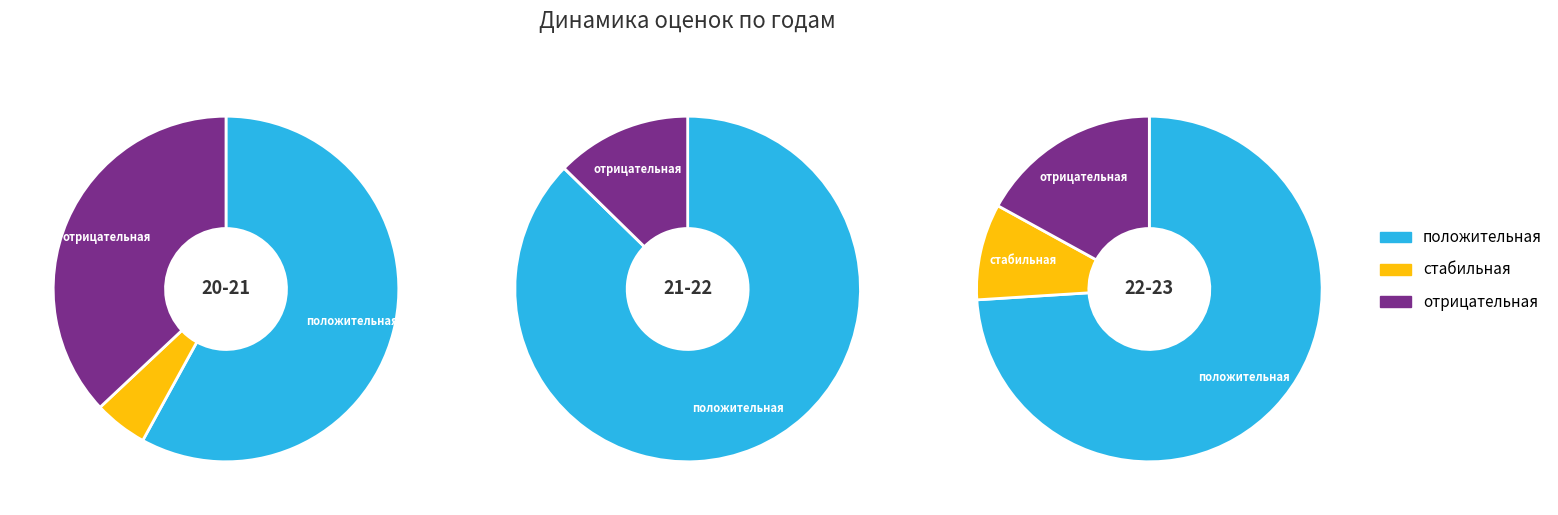

Combined, do отрицательная and стабильная account for over 50%?

No